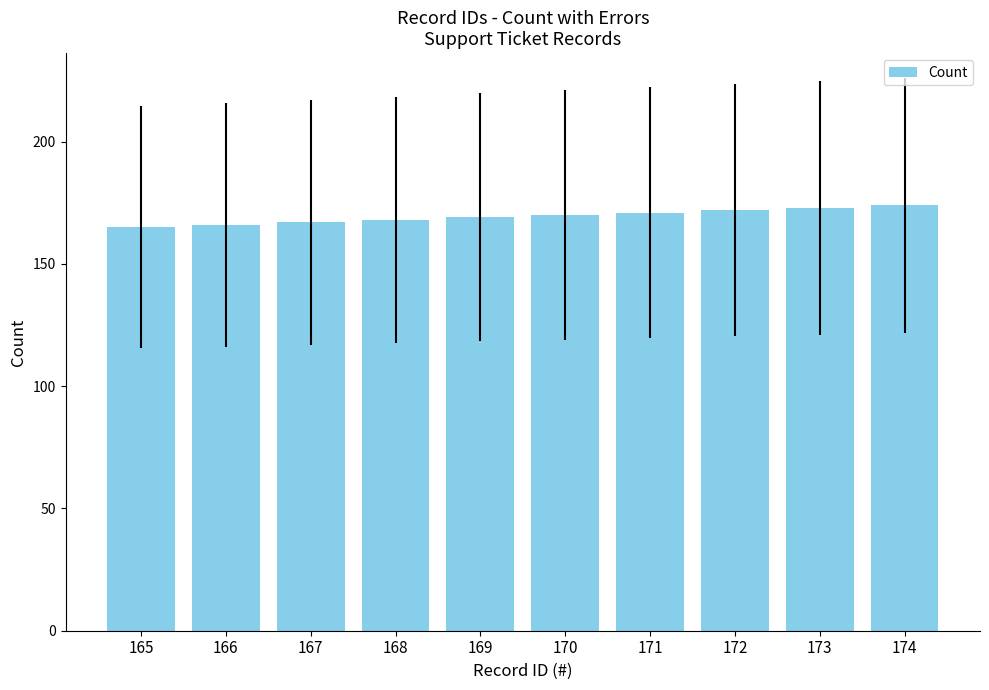

What is the sum of all values?

1695